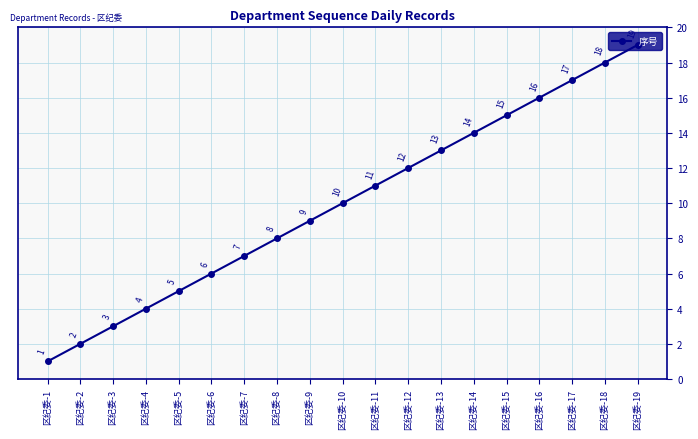

True or false: the data shows 24 at 区纪委-16.

False